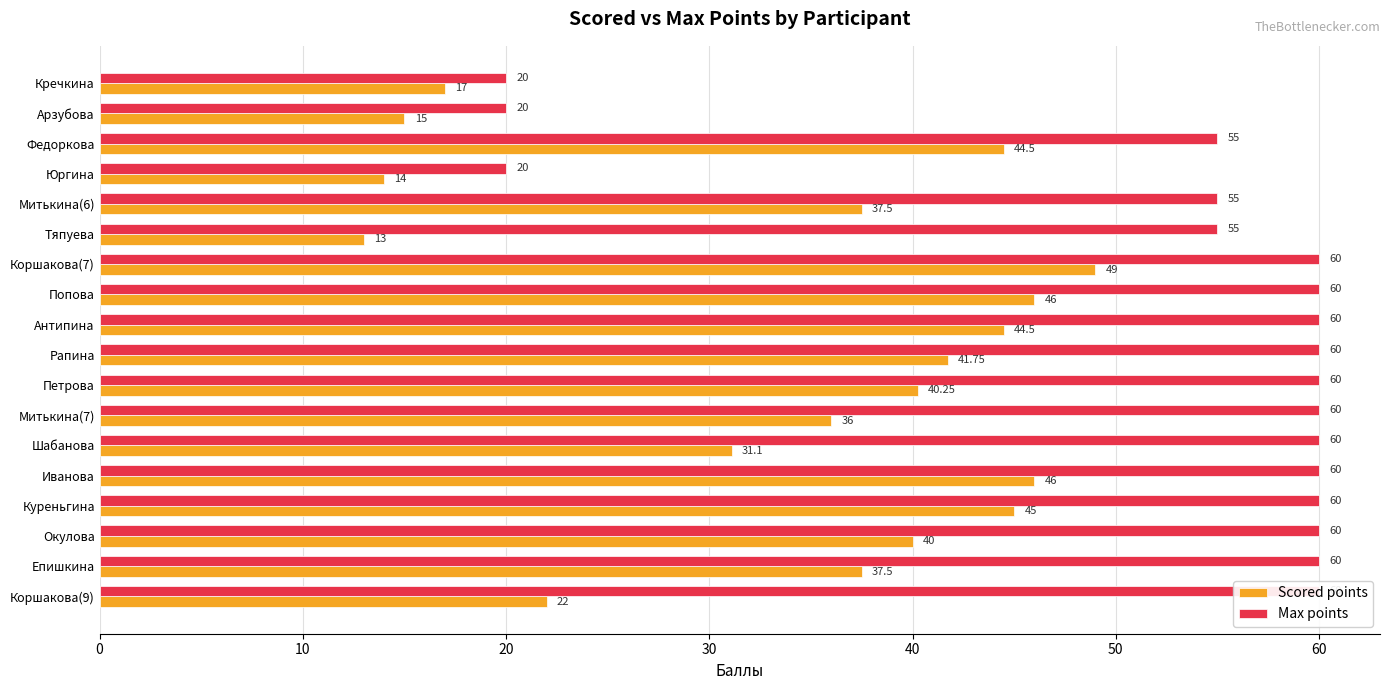

What is the maximum value shown in the chart?

60.0